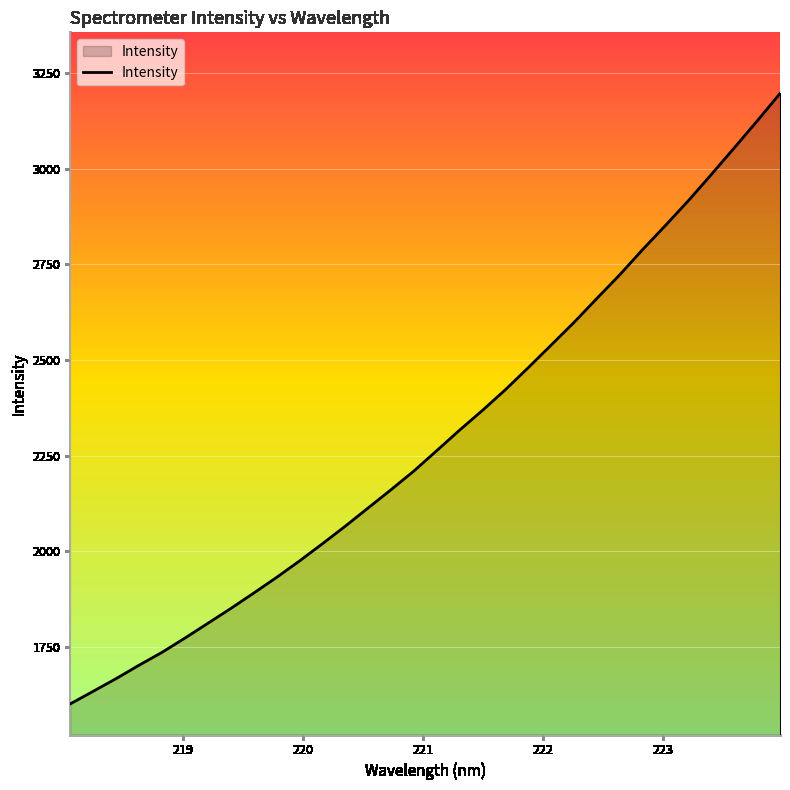

What is the sum of all values?

73423.6